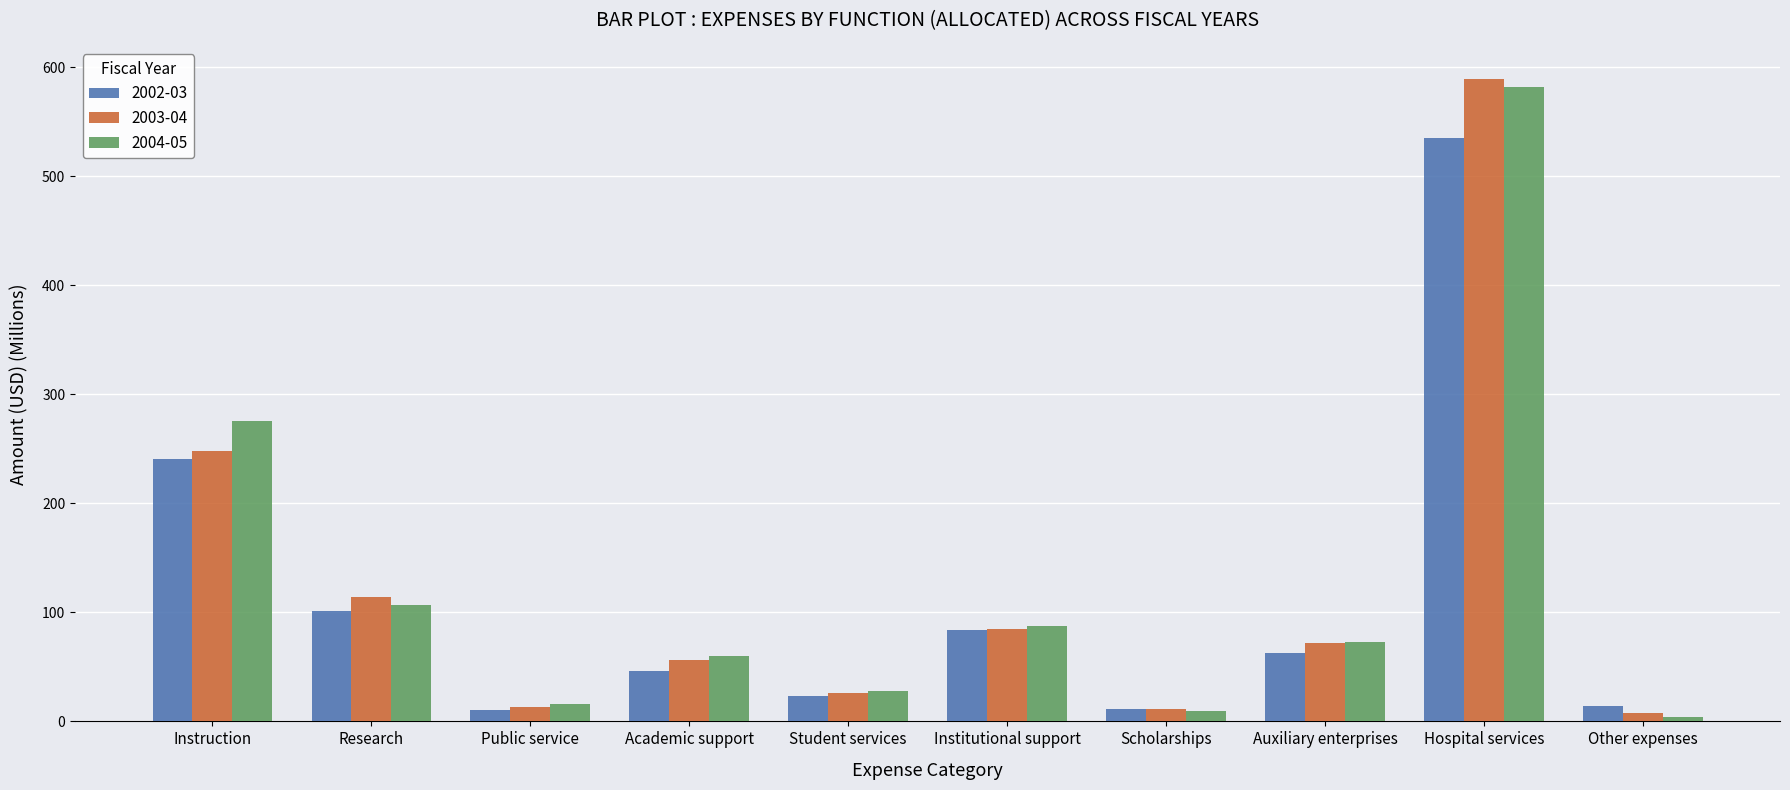

The 2004-05 series shows 4.0 at Other expenses. True or false?

True